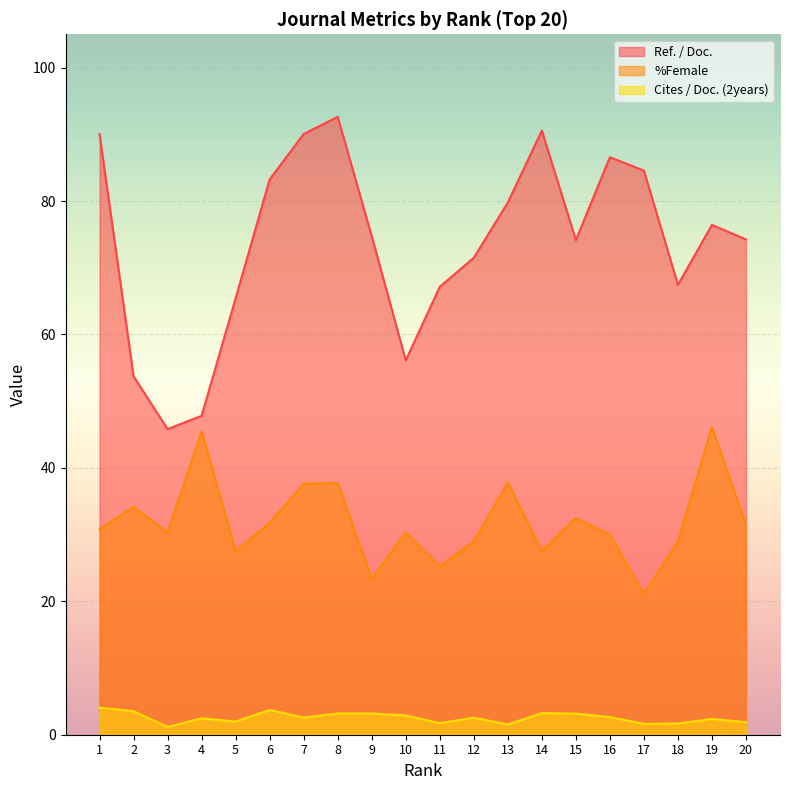

True or false: Cites / Doc. (2years) and Ref. / Doc. cross at least once.

False